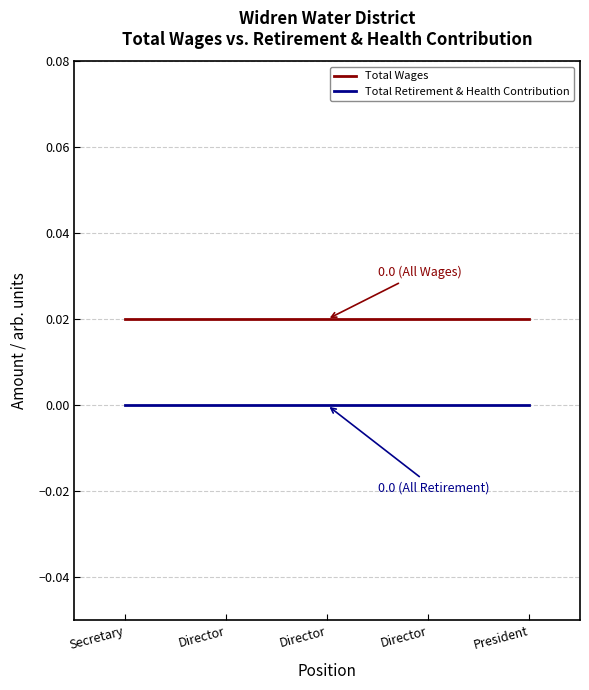

How many distinct data groups are displayed?

2